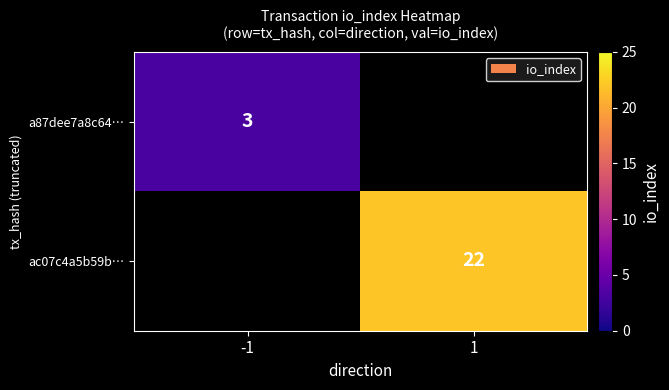

Is it true that ac07c4a5b59b… equals 5 at 1?

False